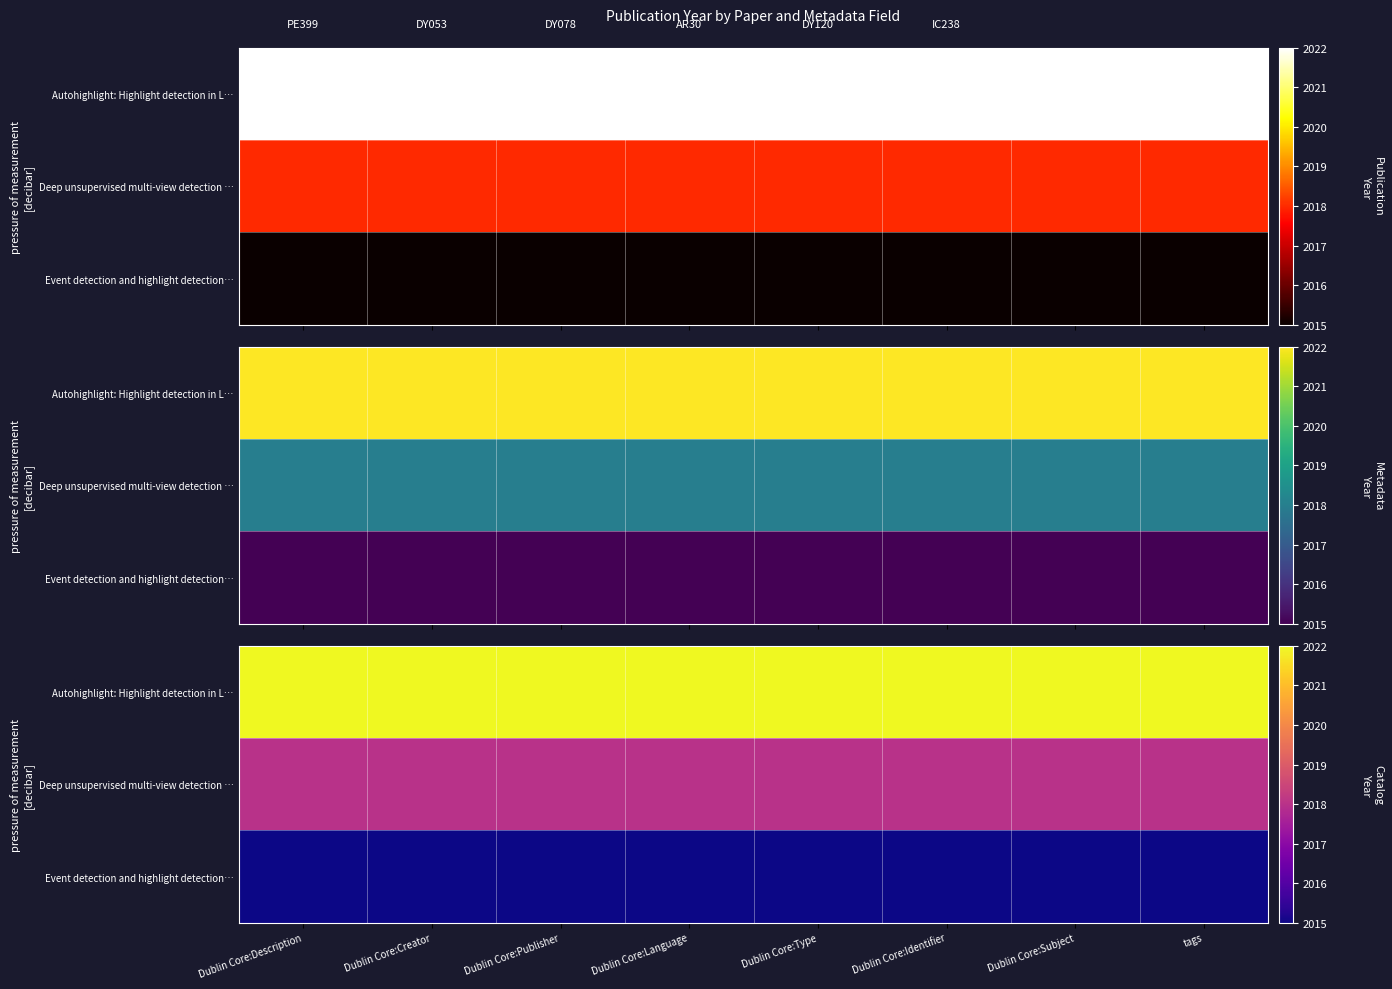

Rank the series at Dublin Core:Creator from highest to lowest value.

Autohighlight: Highlight detection in L…, Deep unsupervised multi-view detection …, Event detection and highlight detection…